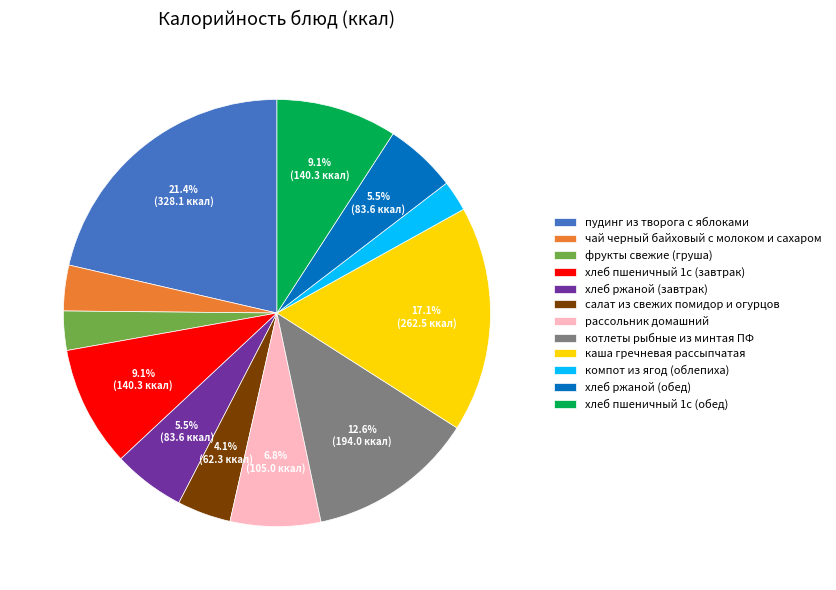

How many segments does this pie chart have?

12